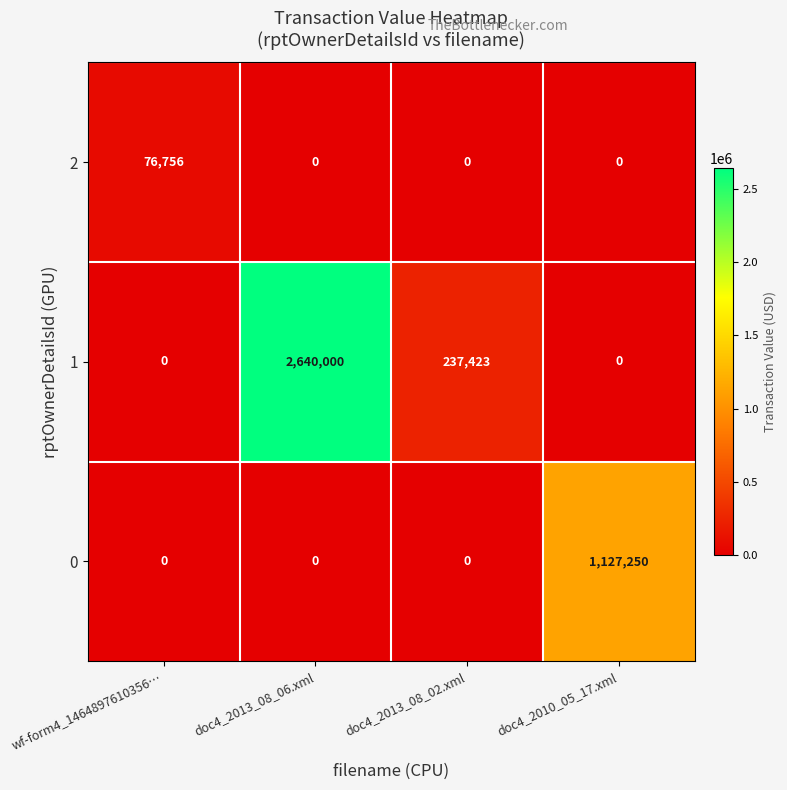

True or false: 1 has a value of 1543729 at doc4_2010_05_17.xml.

False